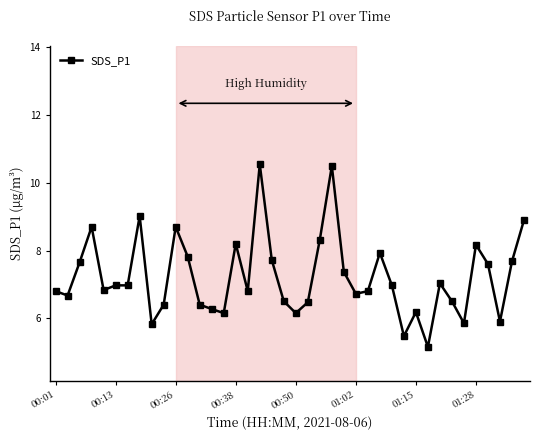

True or false: there are more than 2 points higher than both neighbors.

True